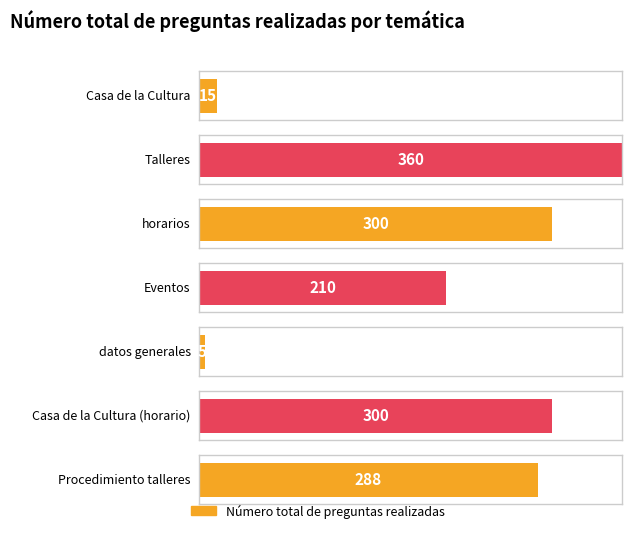

How many data points are less than 288?

3